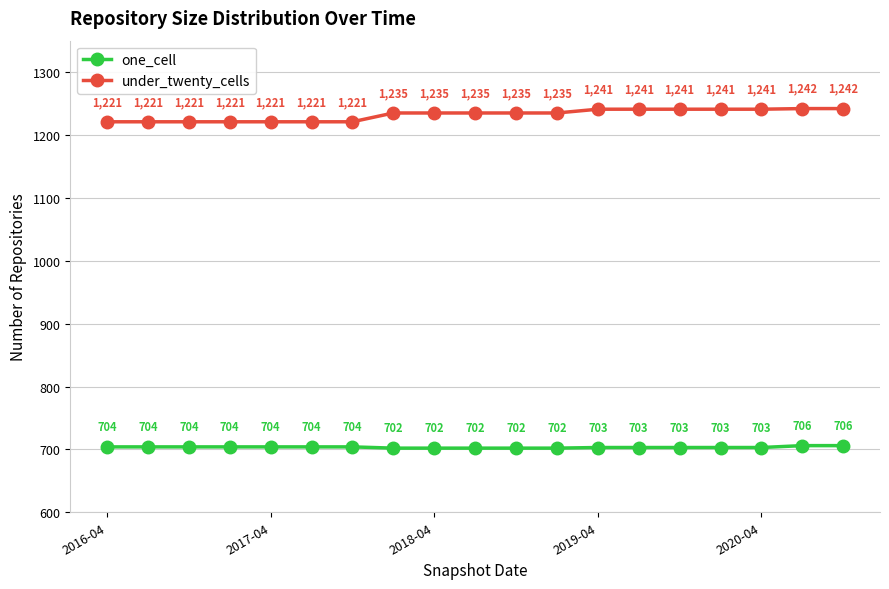

What is the greatest value displayed?

1242